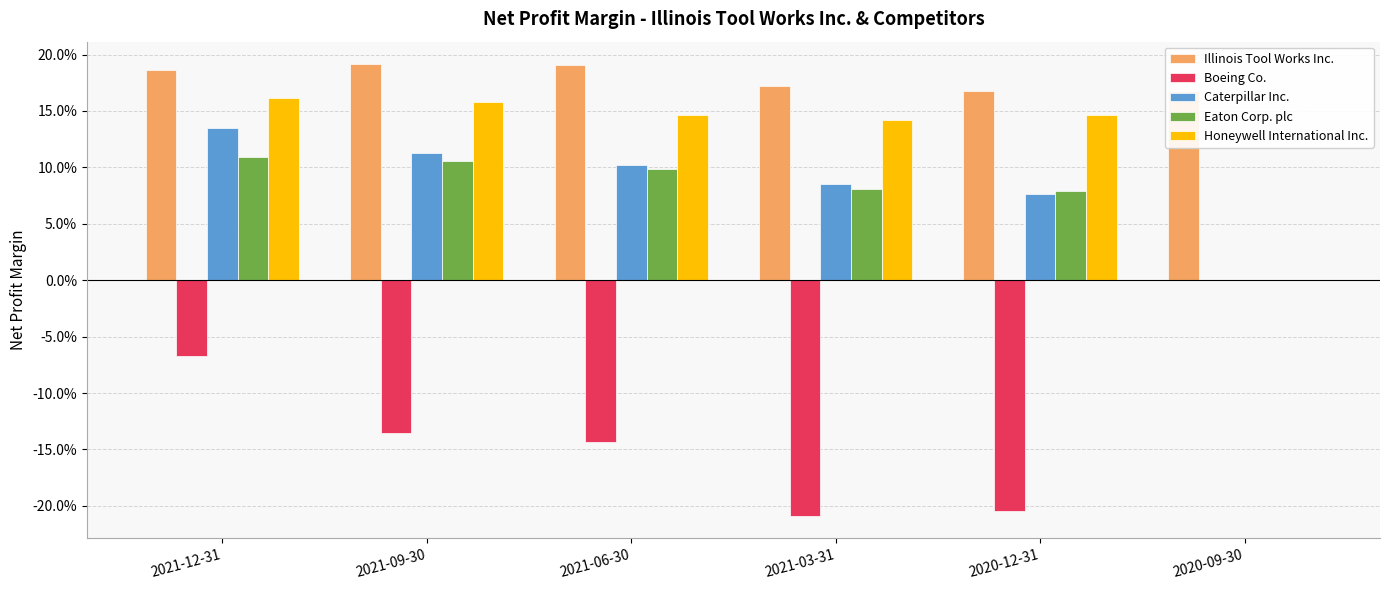

How many distinct data groups are displayed?

5